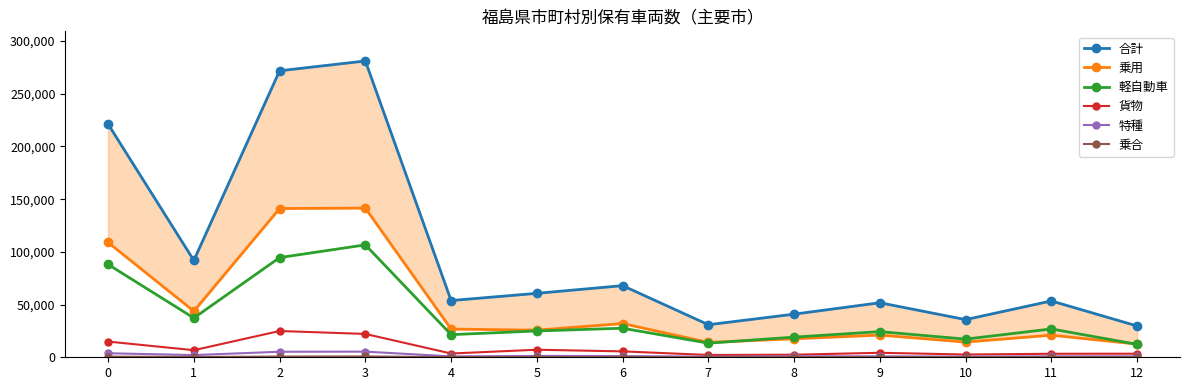

What is the maximum value shown in the chart?

281115